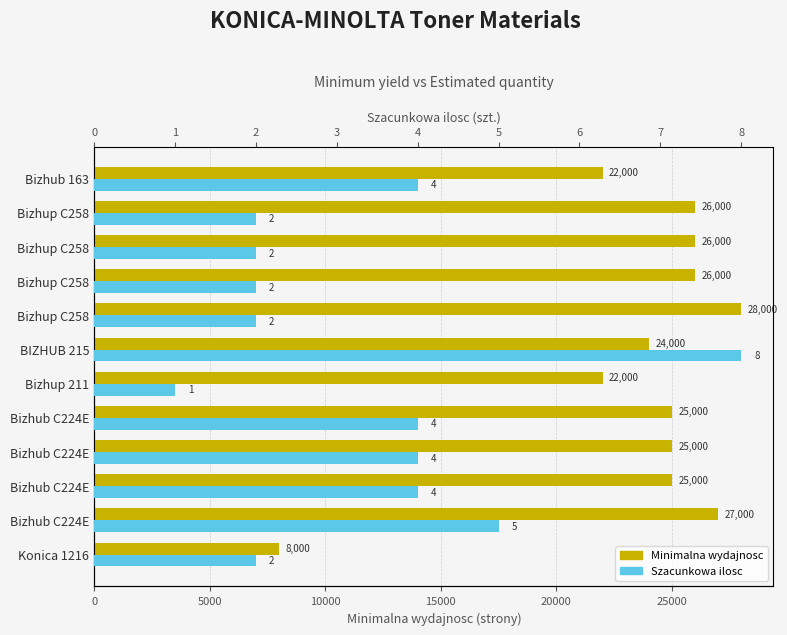

What is the minimum value for Minimalna wydajnosc?

8000